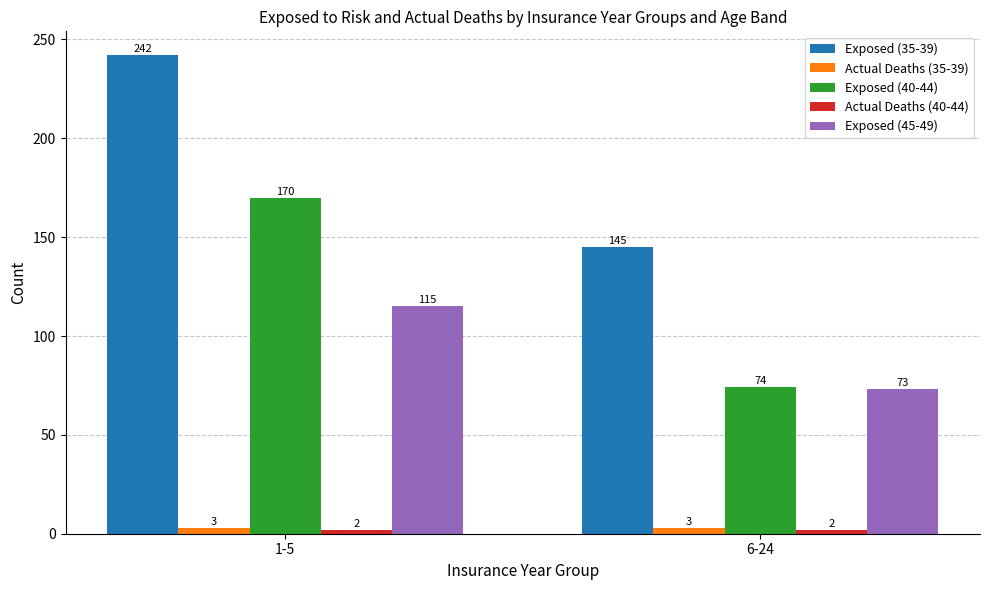

Which category has the highest value in the Exposed (35-39) series?

1-5